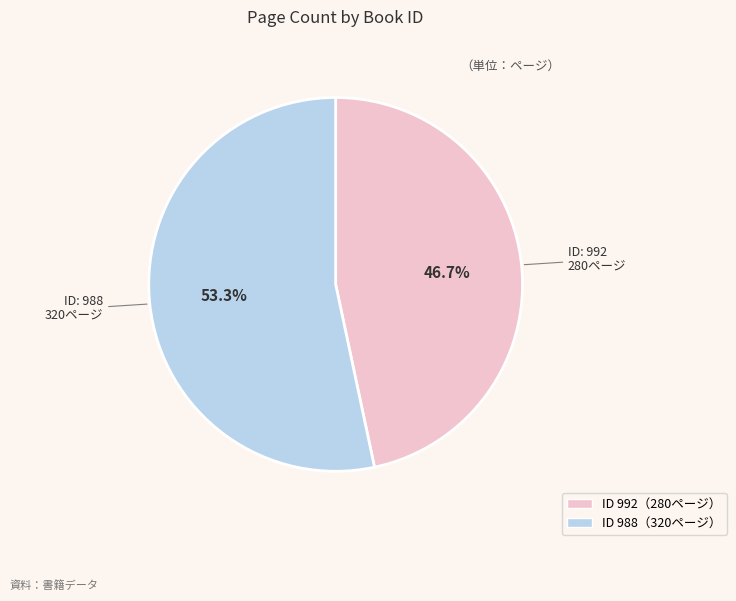

Is there any slice that represents more than half of the pie?

Yes